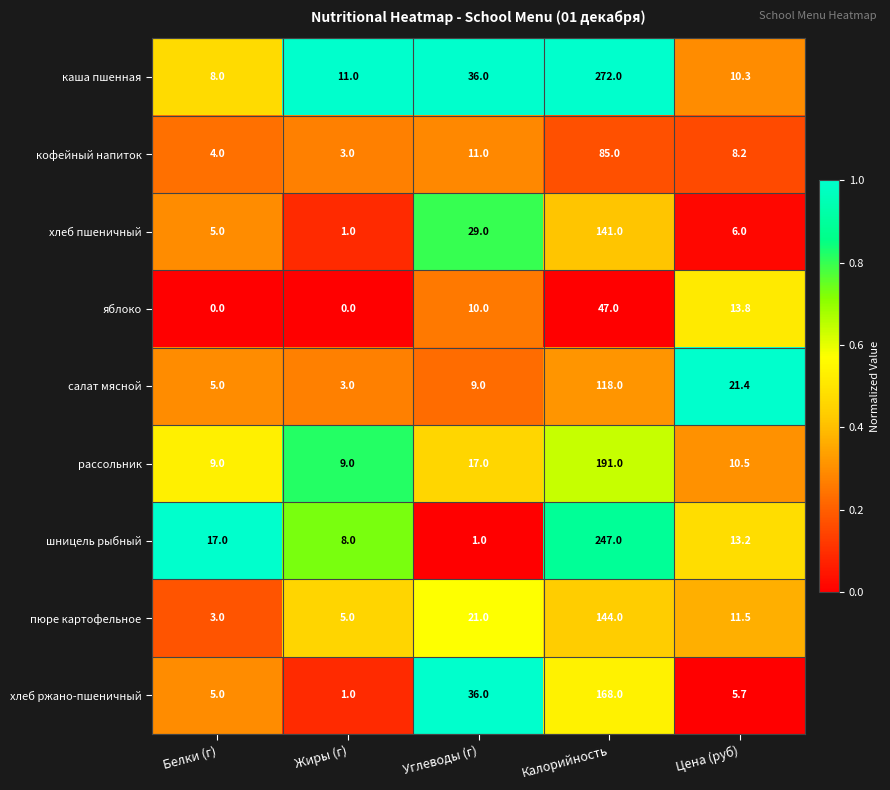

True or false: шницель рыбный has a value of 1.8 at Углеводы (г).

False